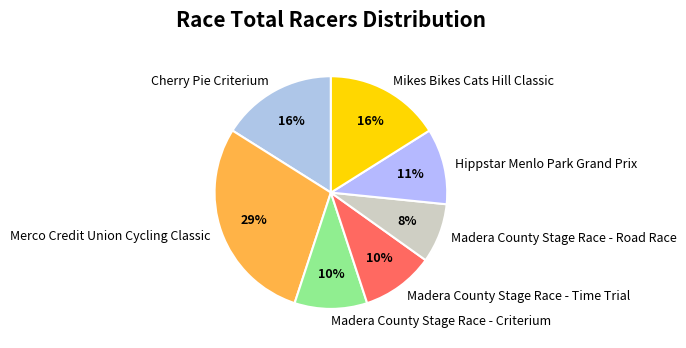

Do Madera County Stage Race - Road Race and Hippstar Menlo Park Grand Prix together represent more than half of the pie?

No